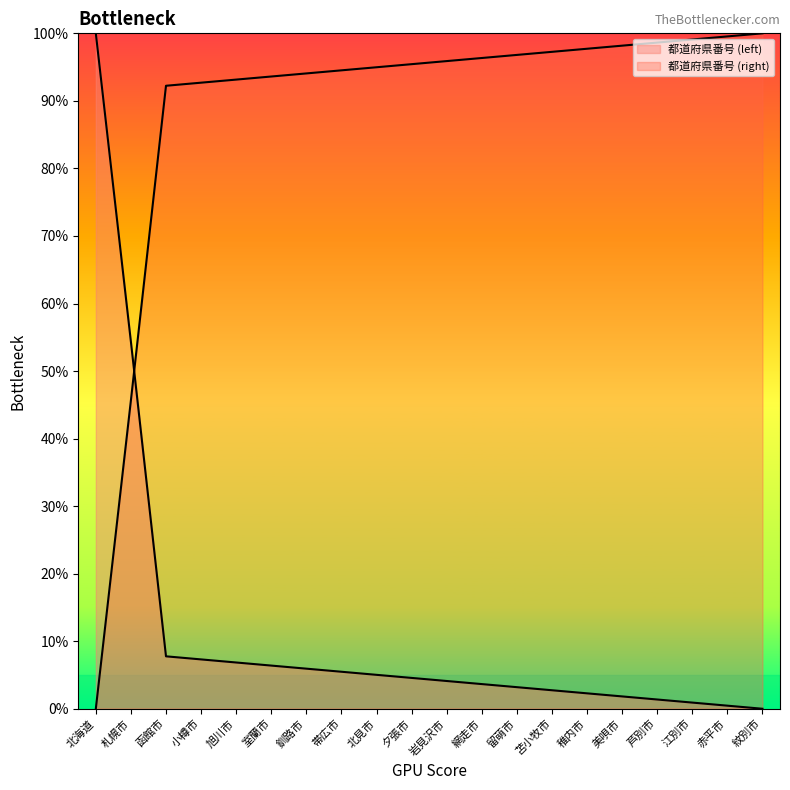

What is the difference between the values at 江別市 and 小樽市?

0.1